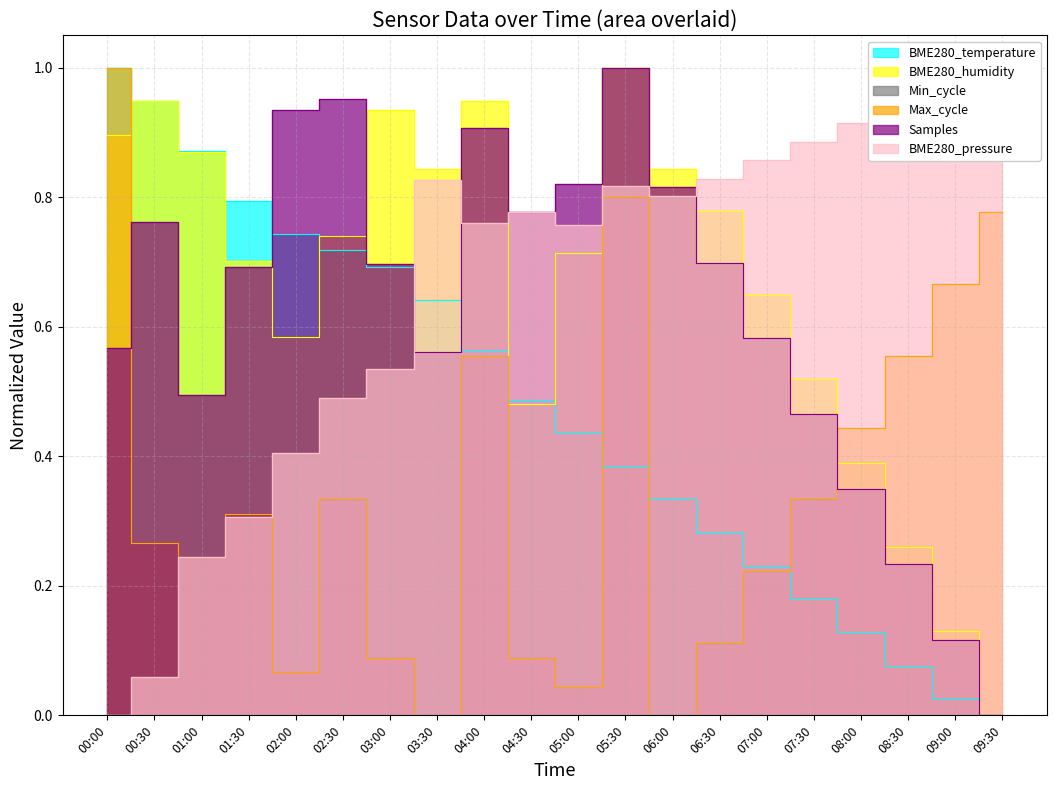

Where is the first local minimum for Samples?

01:00